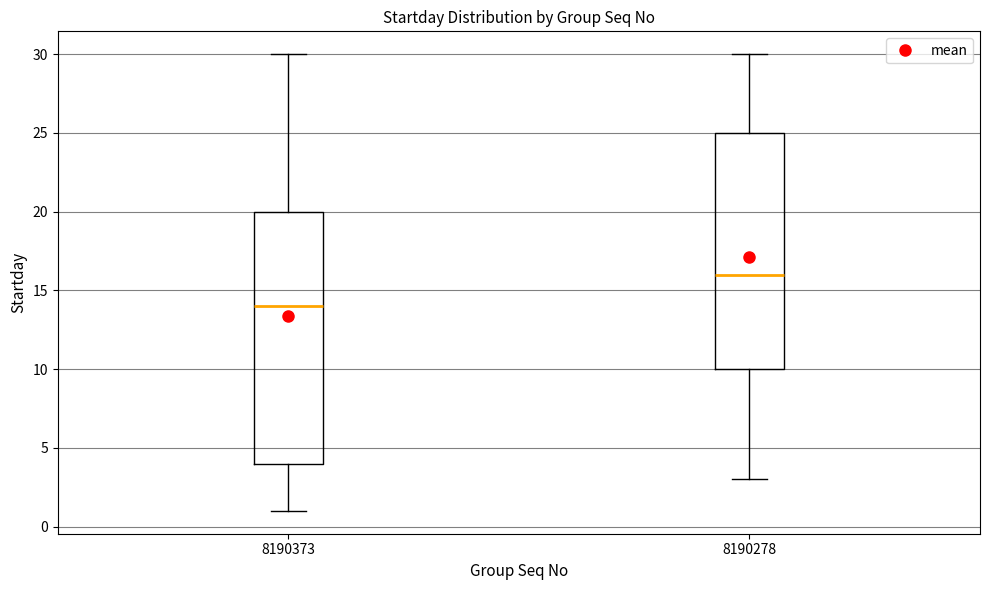

Comparing the boxes themselves (not the whiskers), which one is the tallest?

8190373